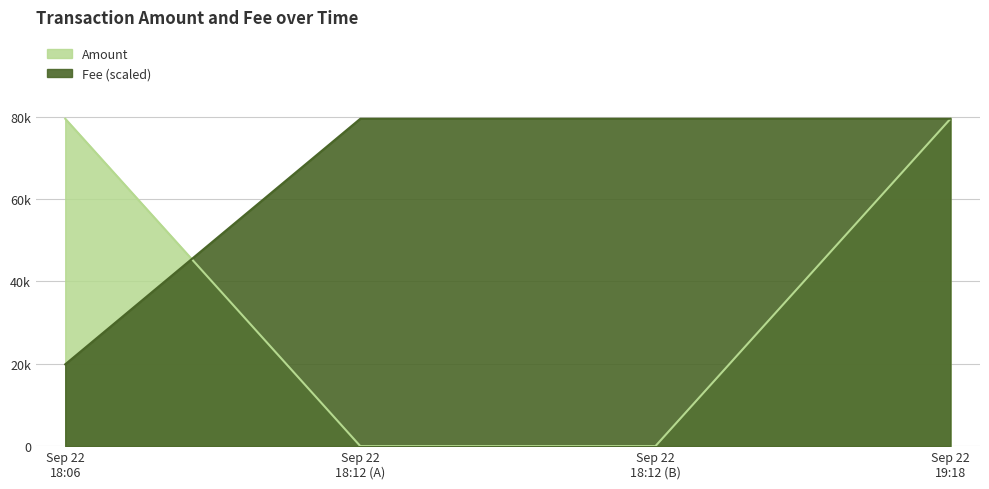

What is the label of the 1st point from the right?

Sep 22 19:18